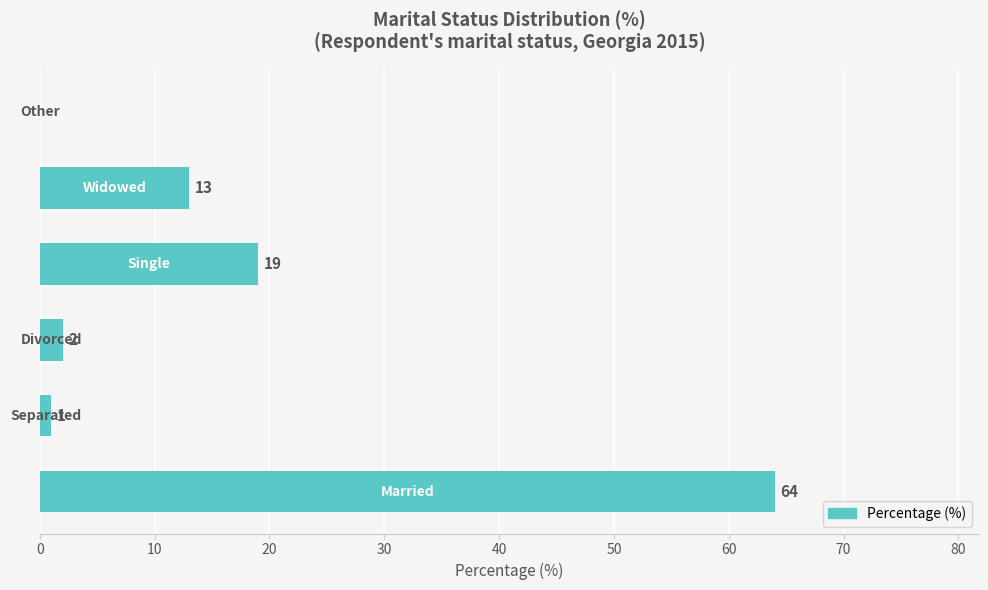

What is the greatest value displayed?

64